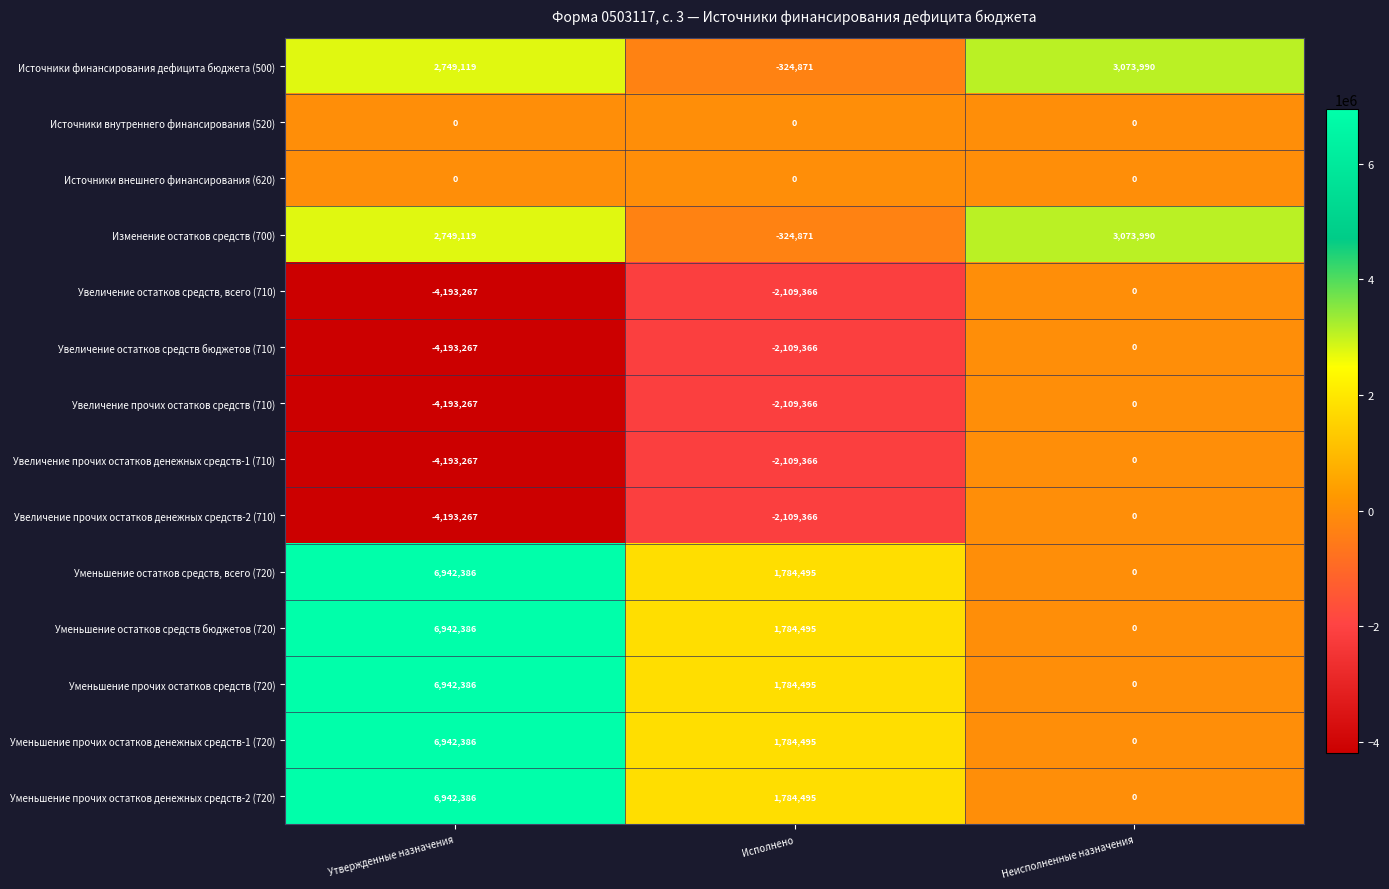

How many categories are shown in the chart?

3